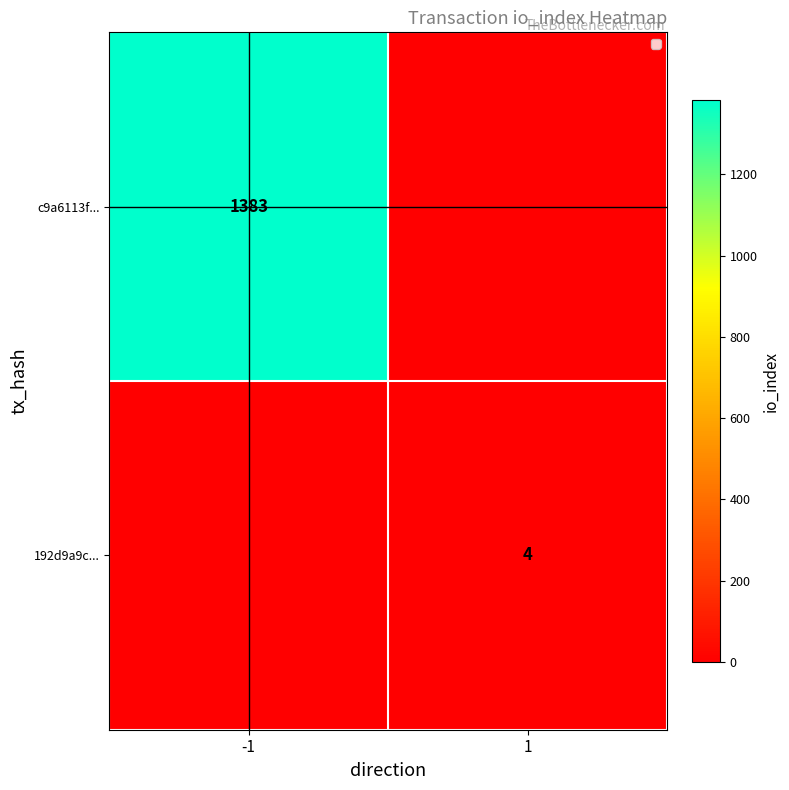

True or false: c9a6113f... has a value of 1383 at -1.

True